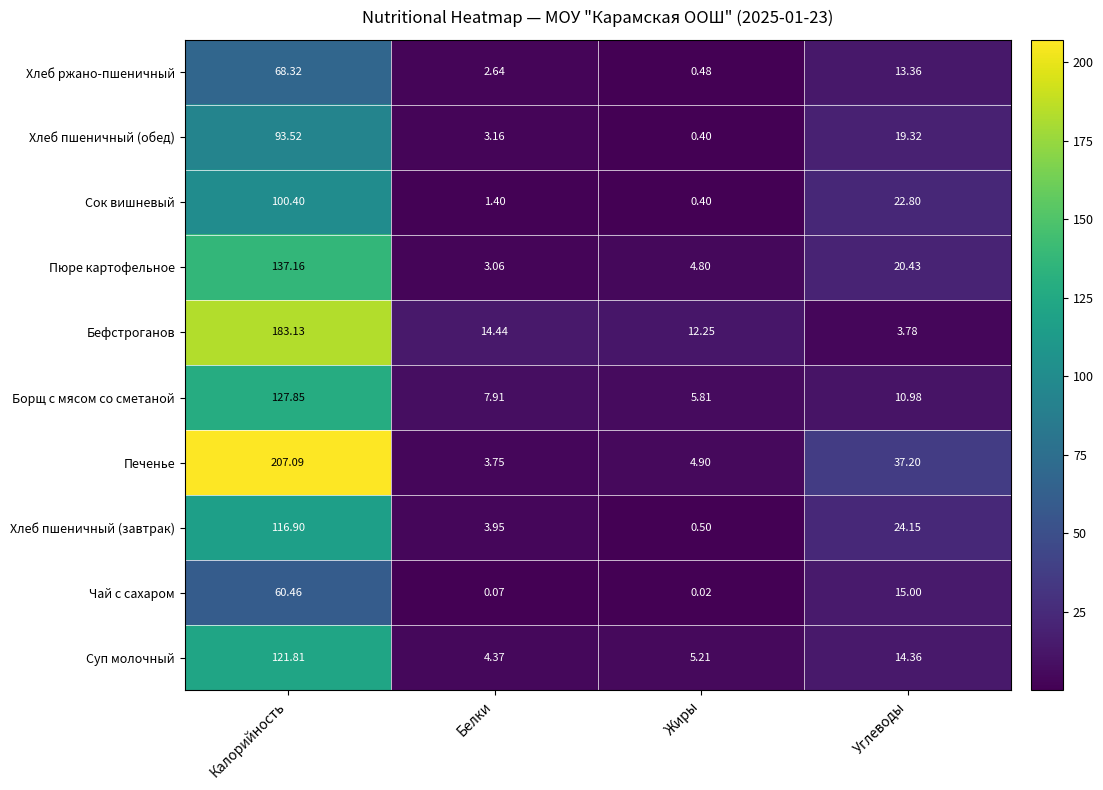

Which category has the highest value across all series?

Калорийность